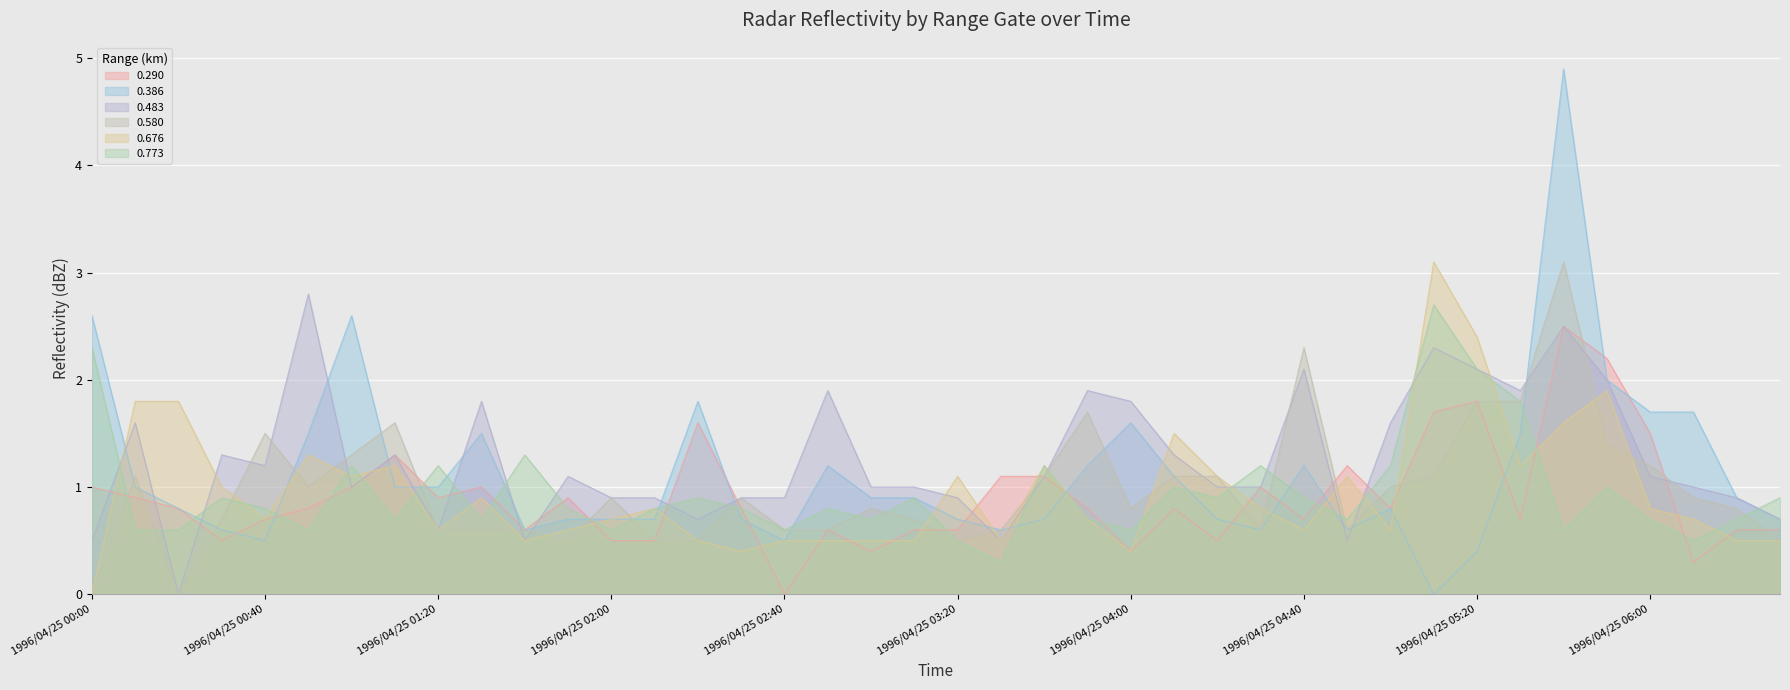

How many lines are shown in the chart?

6